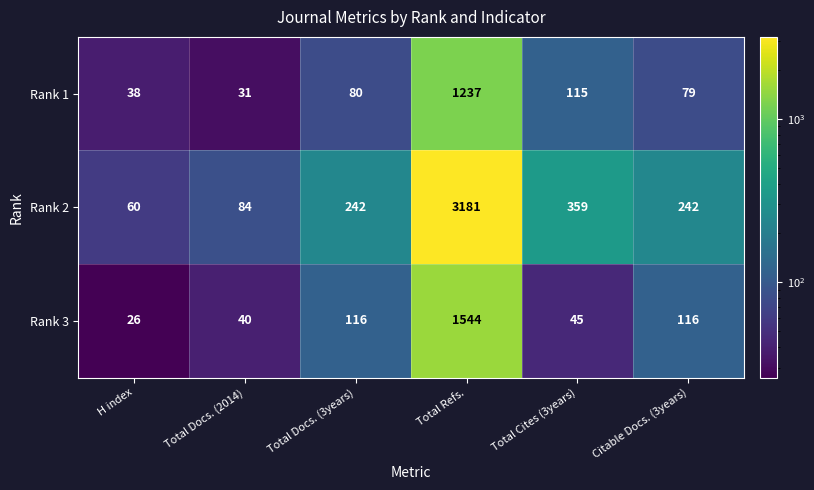

True or false: Rank 3 has a value of 116 at Citable Docs. (3years).

True